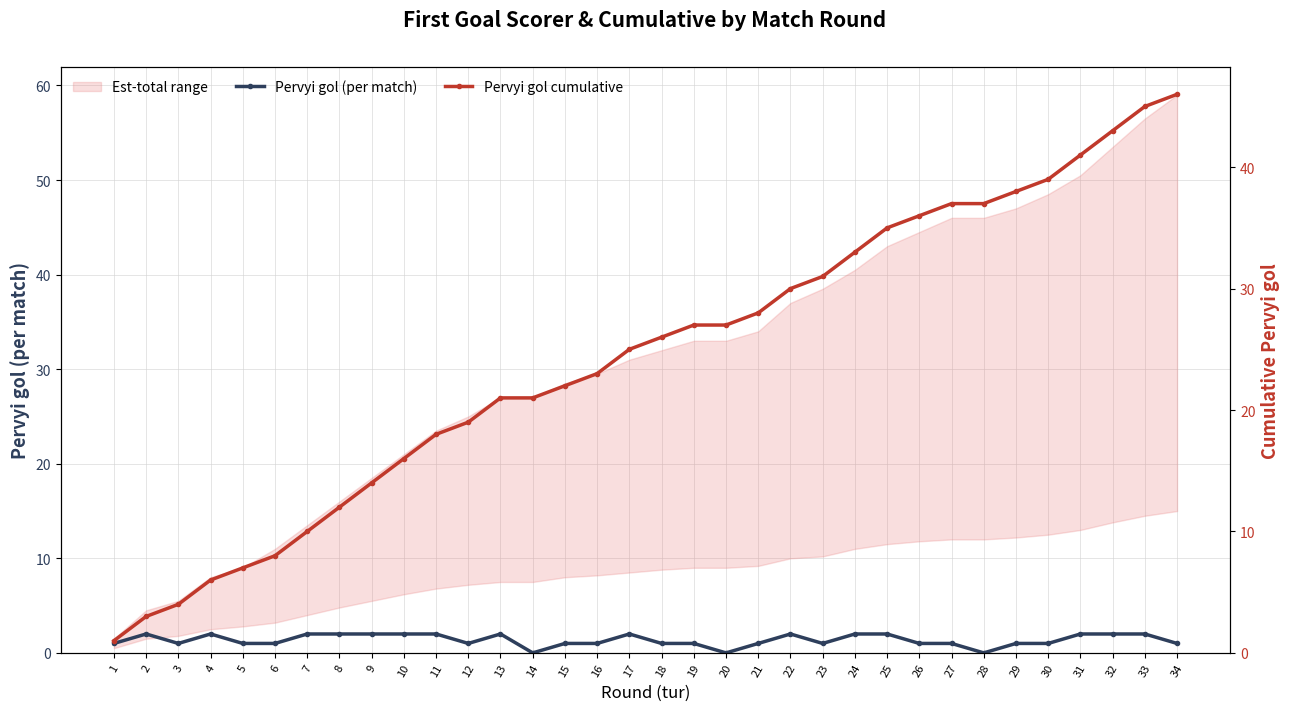

What is the sum of the Pervyi gol (per match) values at 24 and 16?

3